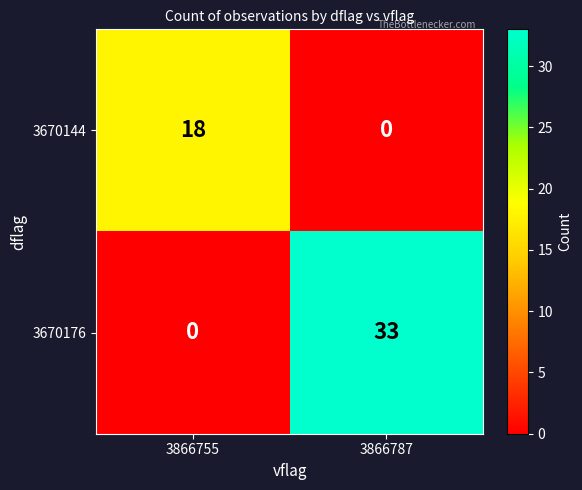

Where is 3670176 nearest to the value 16?

3866755